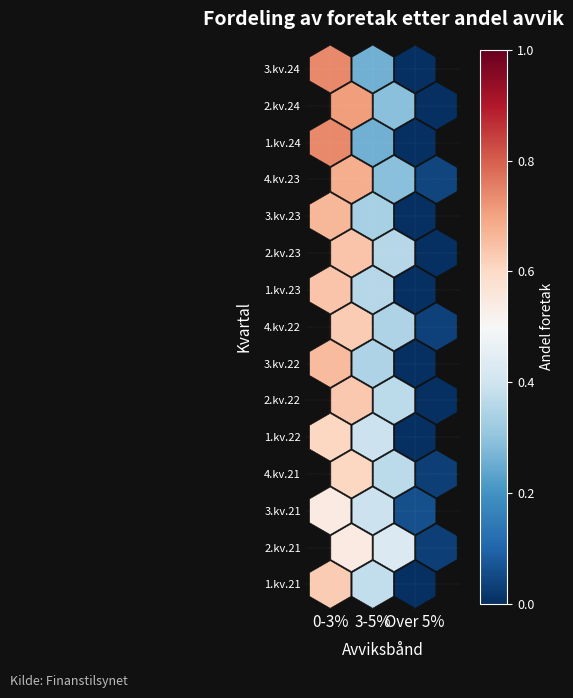

Reading right to left, list all the values displayed in this chart.

0-3%: 3.kv.24=0.7	2.kv.24=0.7	1.kv.24=0.7	4.kv.23=0.7	3.kv.23=0.7	2.kv.23=0.6	1.kv.23=0.6	4.kv.22=0.6	3.kv.22=0.7	2.kv.22=0.6	1.kv.22=0.6	4.kv.21=0.6	3.kv.21=0.5	2.kv.21=0.5	1.kv.21=0.6
3-5%: 3.kv.24=0.3	2.kv.24=0.3	1.kv.24=0.3	4.kv.23=0.3	3.kv.23=0.3	2.kv.23=0.4	1.kv.23=0.4	4.kv.22=0.3	3.kv.22=0.3	2.kv.22=0.4	1.kv.22=0.4	4.kv.21=0.4	3.kv.21=0.4	2.kv.21=0.4	1.kv.21=0.4
Over 5%: 3.kv.24=0.0	2.kv.24=0.0	1.kv.24=0.0	4.kv.23=0.0	3.kv.23=0.0	2.kv.23=0.0	1.kv.23=0.0	4.kv.22=0.0	3.kv.22=0.0	2.kv.22=0.0	1.kv.22=0.0	4.kv.21=0.0	3.kv.21=0.1	2.kv.21=0.0	1.kv.21=0.0